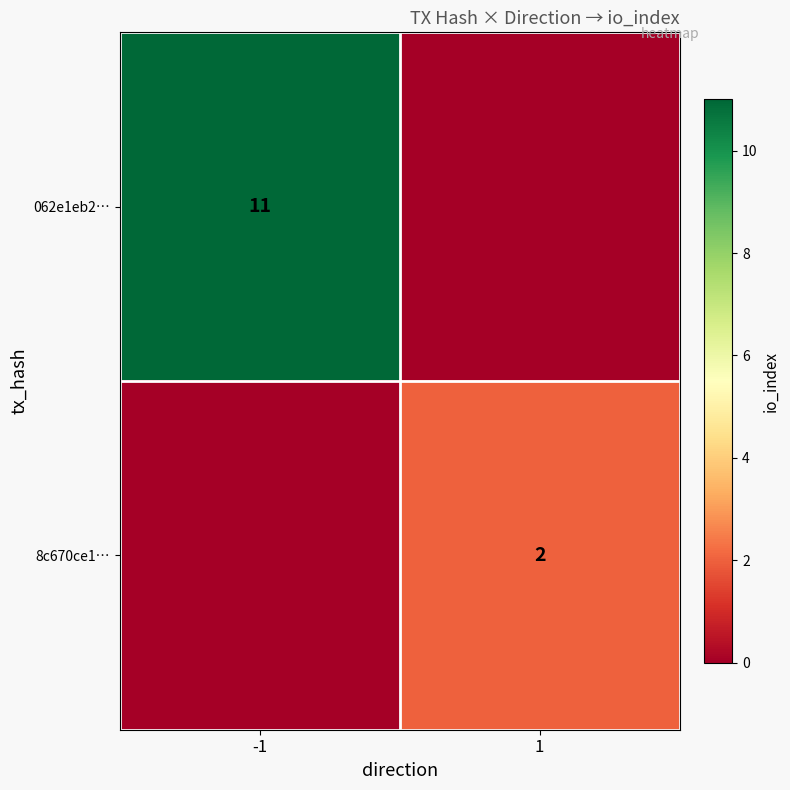

At which category does the chart reach its peak across all series?

-1